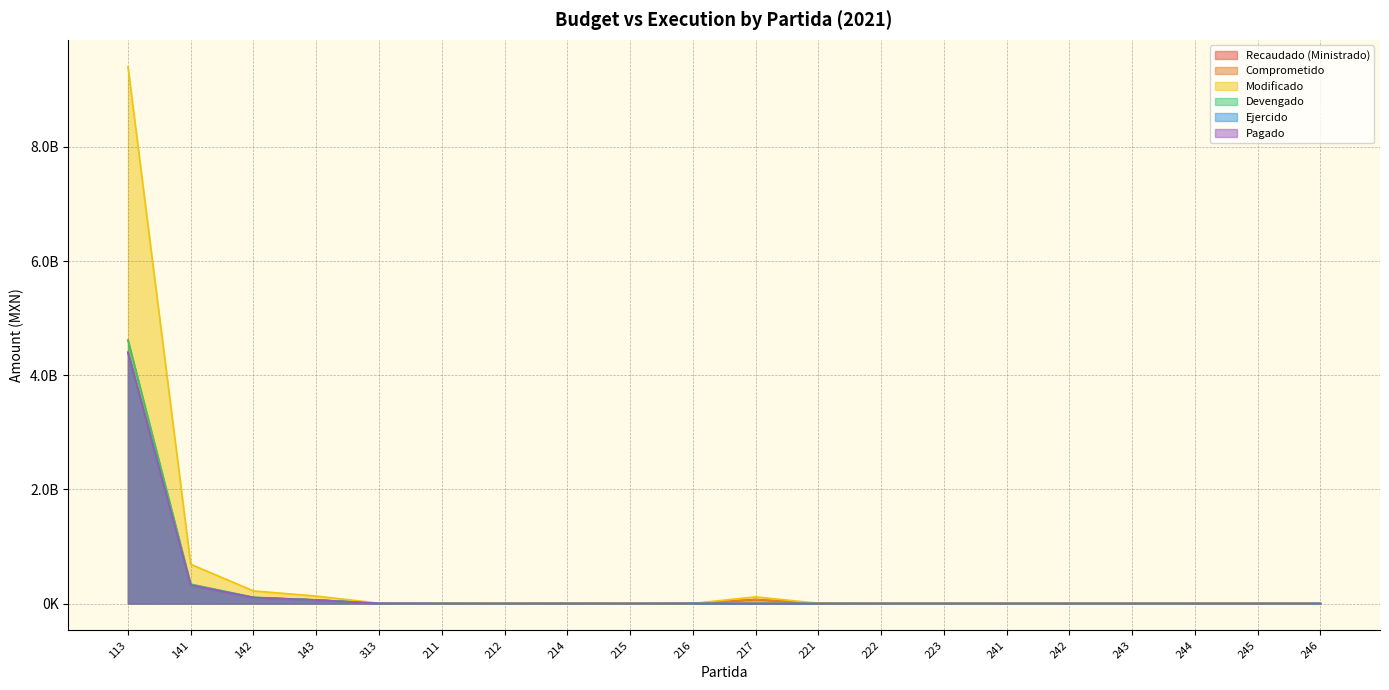

True or false: Pagado and Recaudado (Ministrado) cross at least once.

False